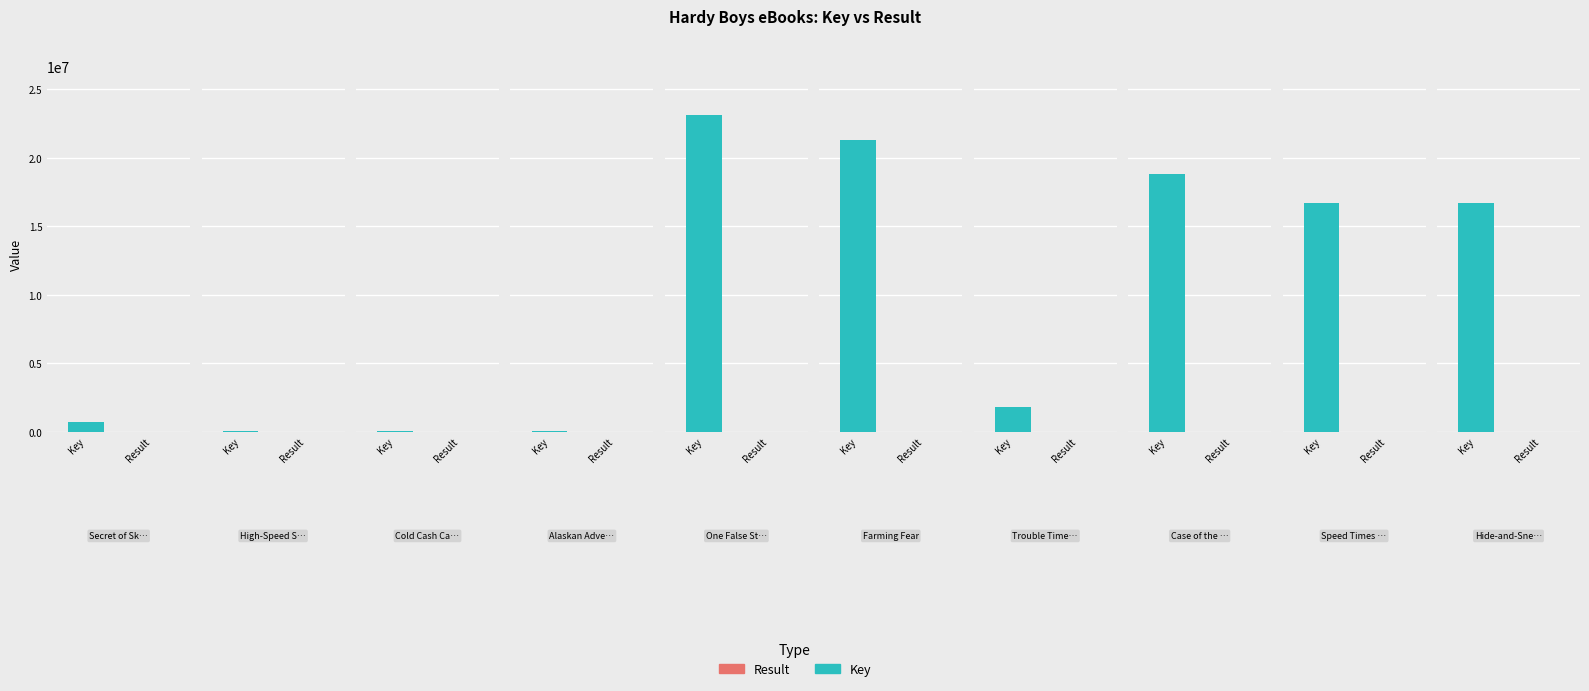

How many bars are there in total?

20